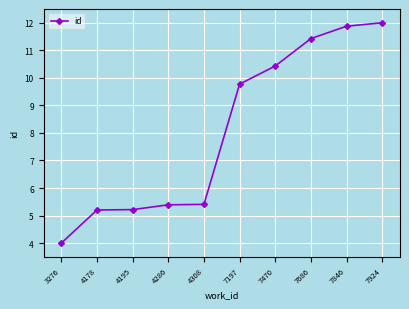

How many lines are shown in the chart?

1